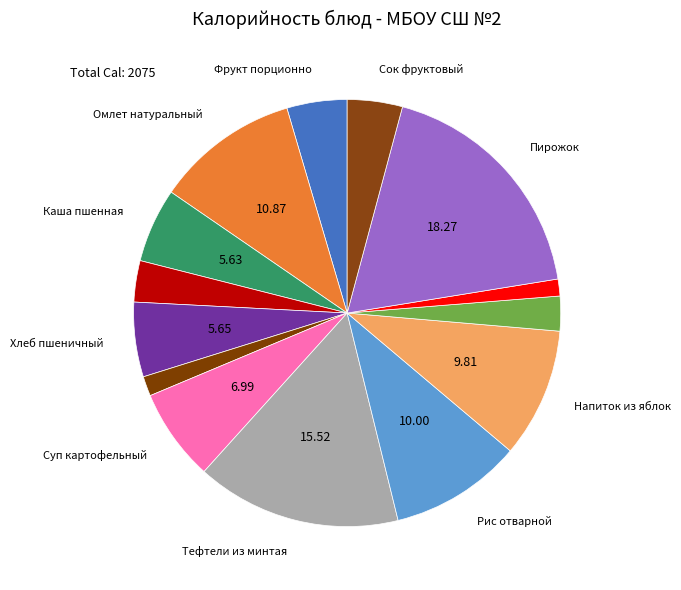

Count the number of slices in the pie.

14